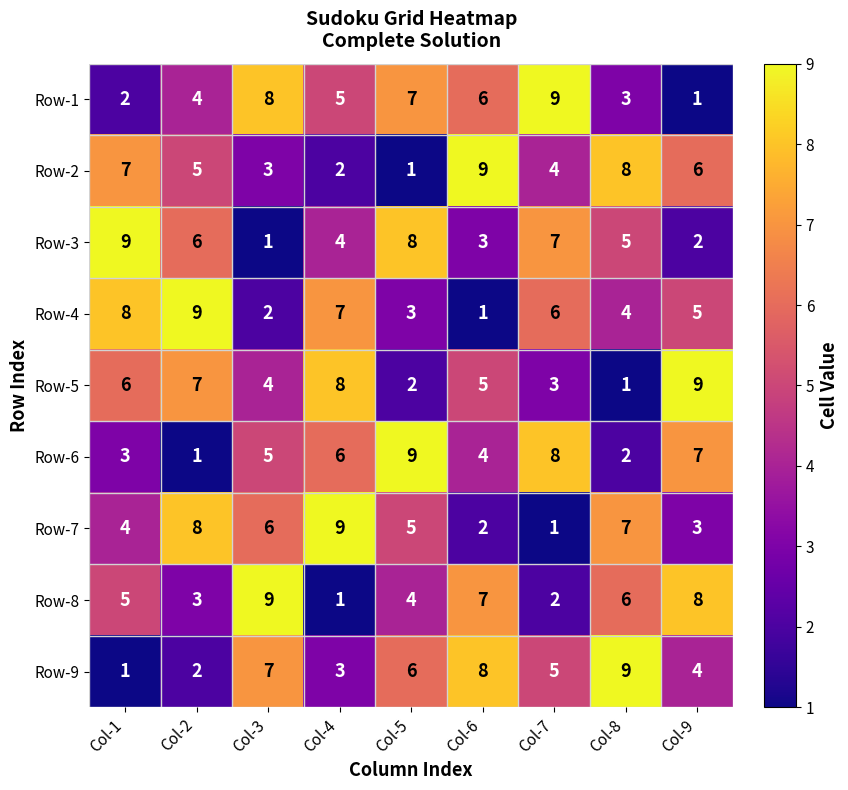

Which series changed the most between Col-3 and Col-5?

Row-3